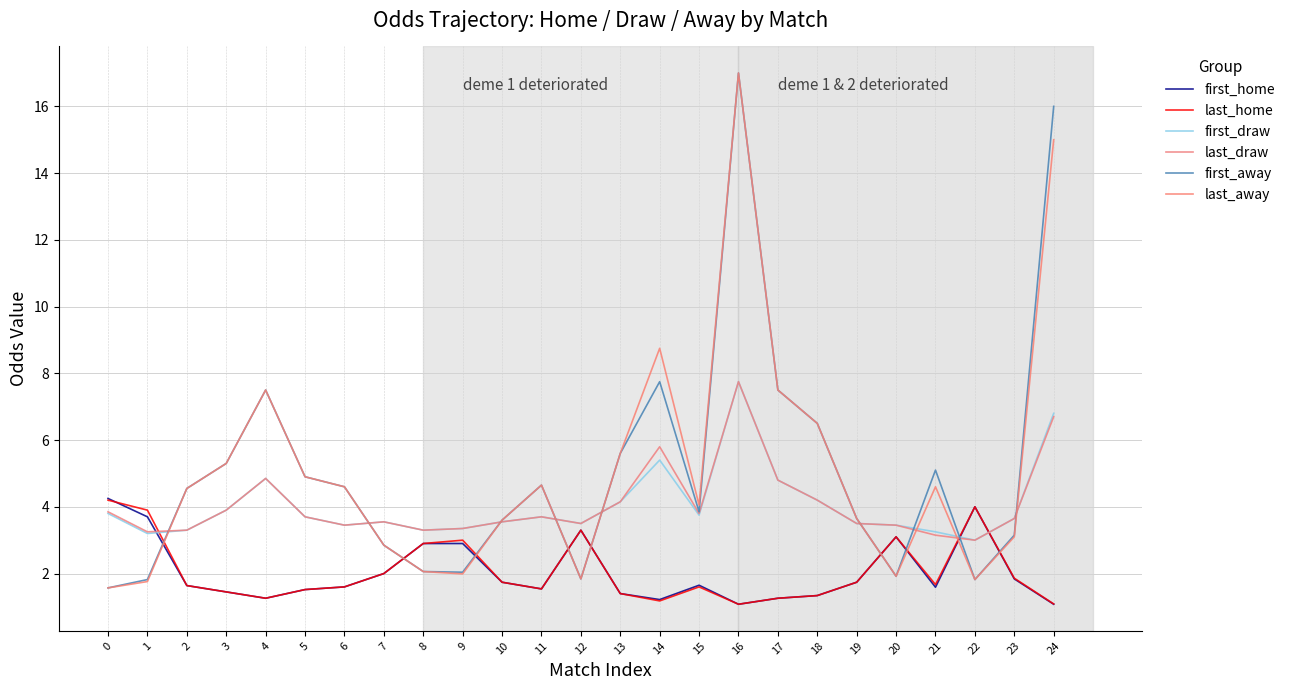

At 3, list the series in order from smallest to largest.

first_home, last_home, first_draw, last_draw, first_away, last_away